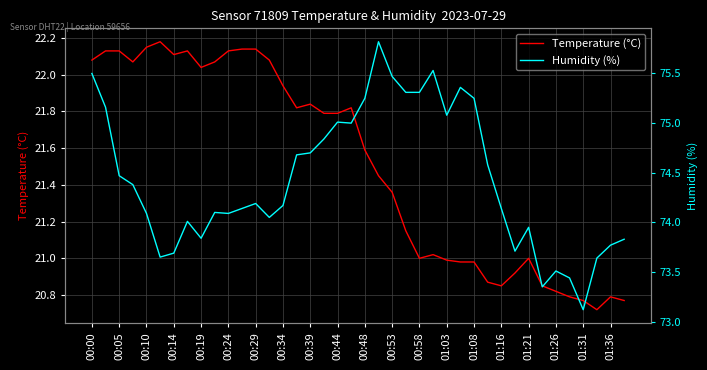

How many values in the Temperature (°C) series exceed 21?

25